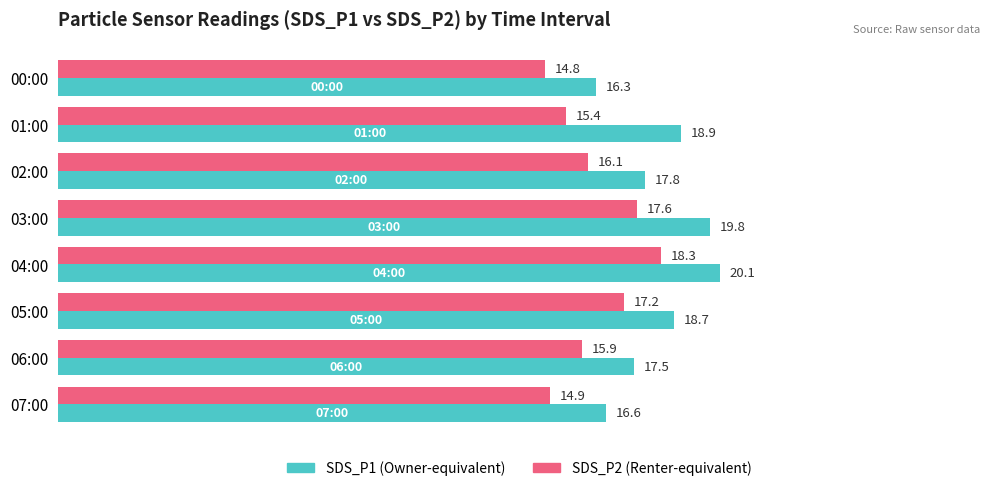

At which category is the sum across all series the highest?

04:00